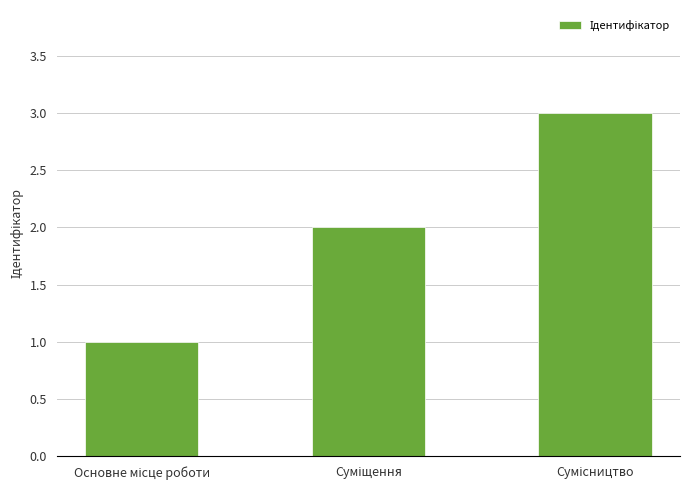

What is the sum of all values?

6